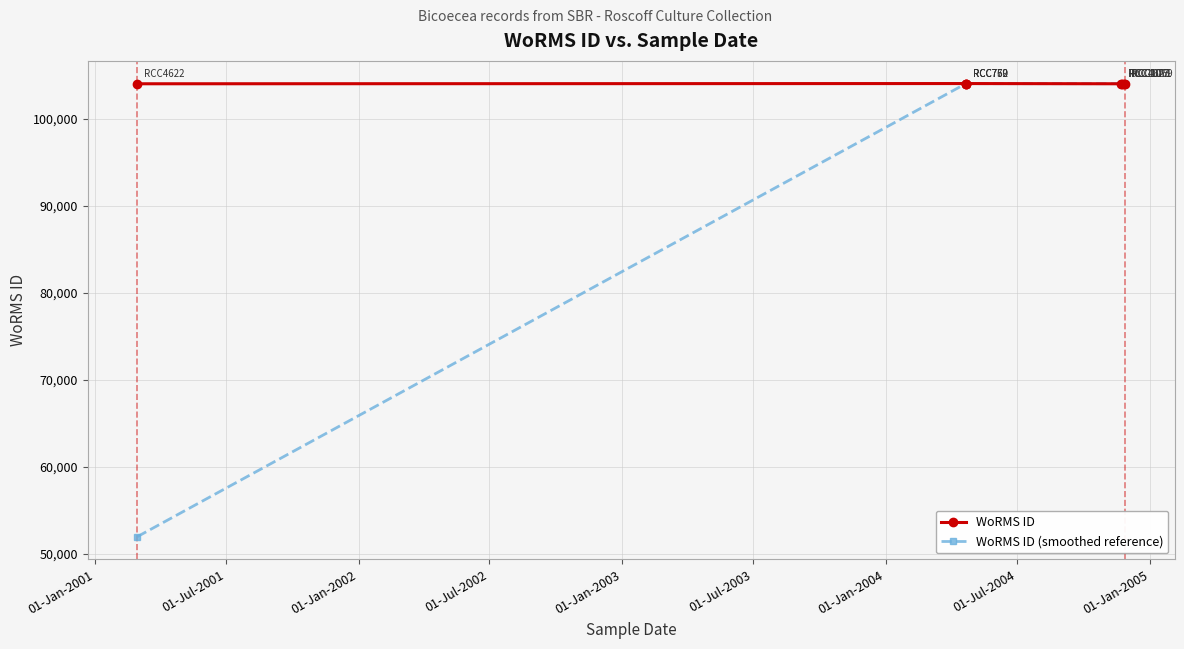

What are all the series names shown in the legend?

WoRMS ID, WoRMS ID (smoothed reference)